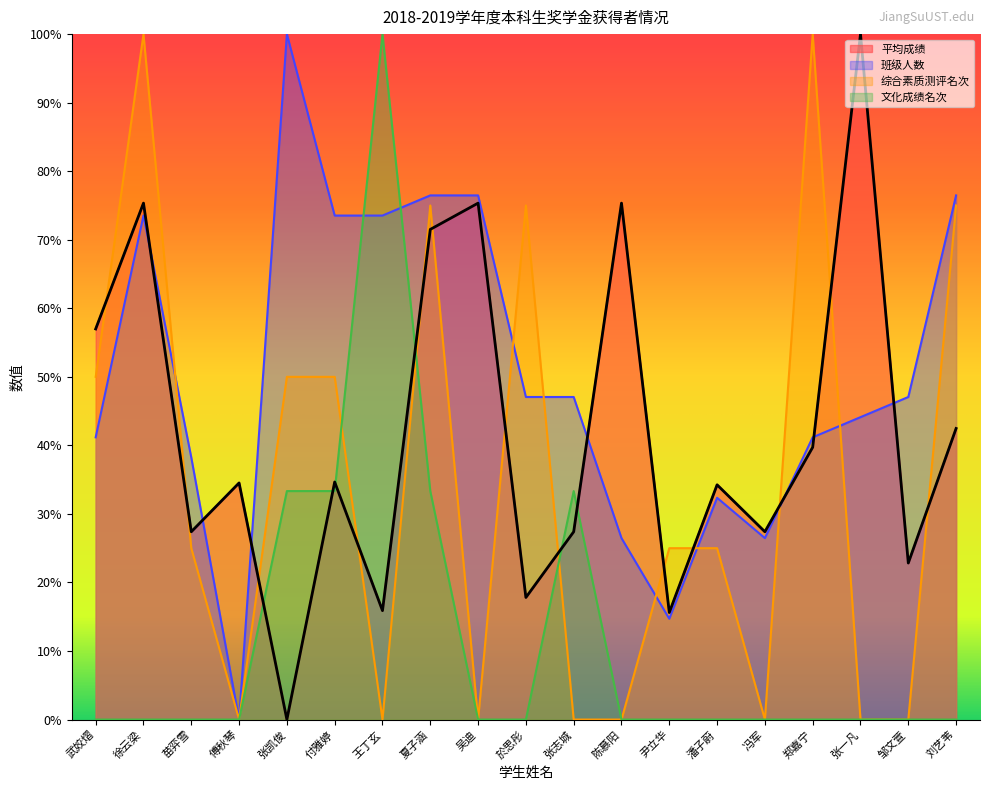

Between which two adjacent categories do 综合素质测评名次 and 班级人数 first intersect?

徐云梁 and 苗弈雪